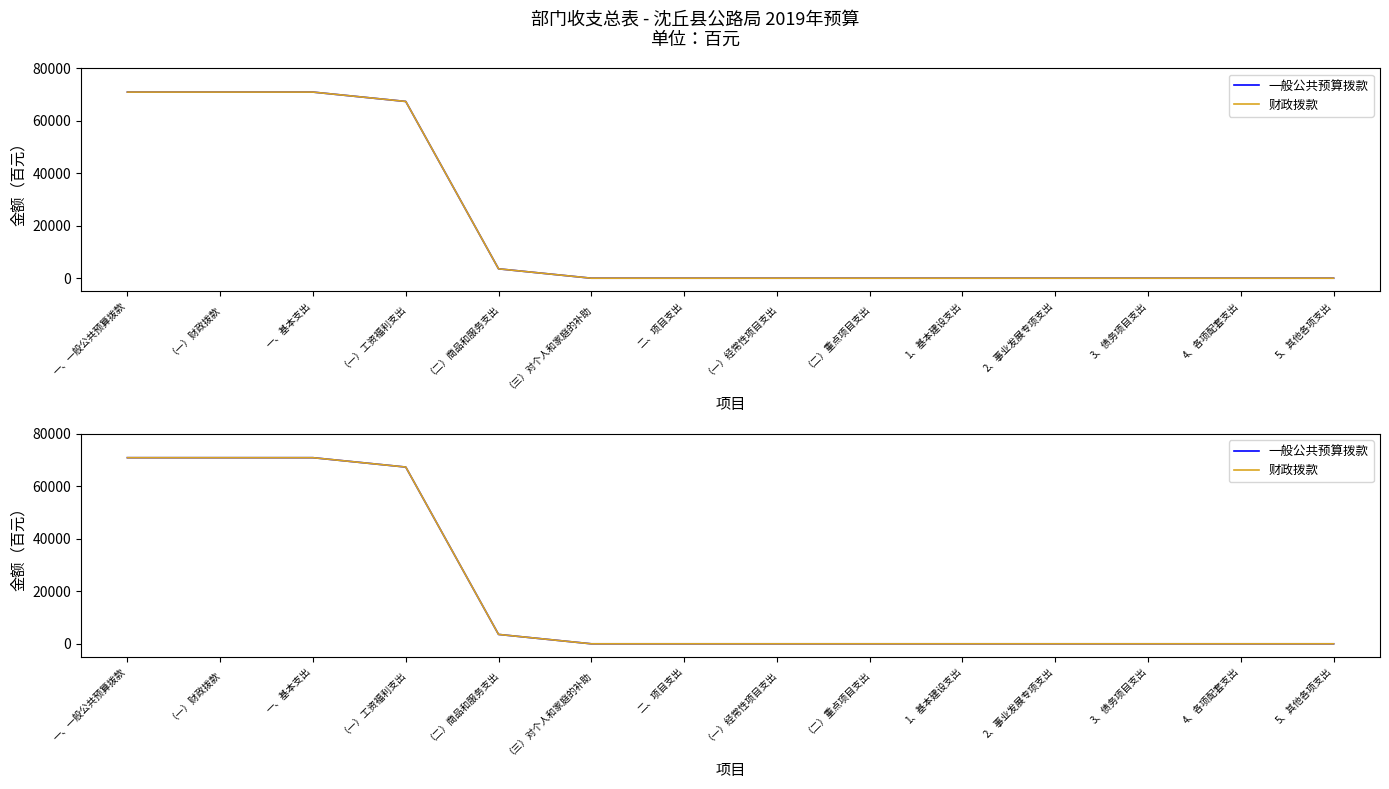

List the series in order of their peak value, highest first.

一般公共预算拨款, 财政拨款